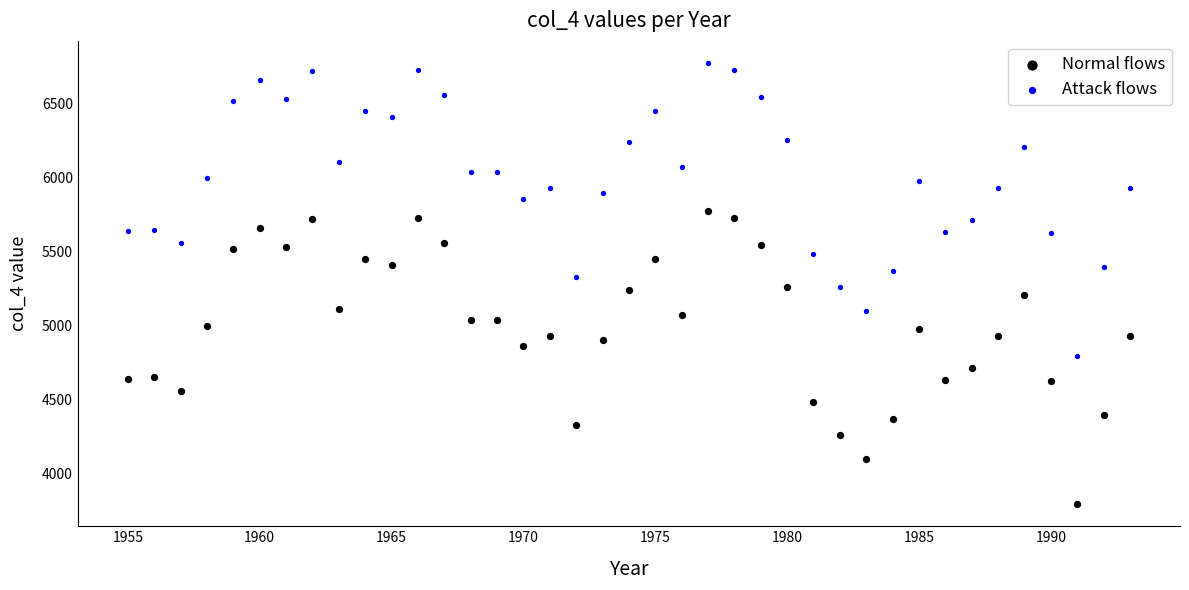

Across all data points, what is the range of Y values (max minus min)?

2985